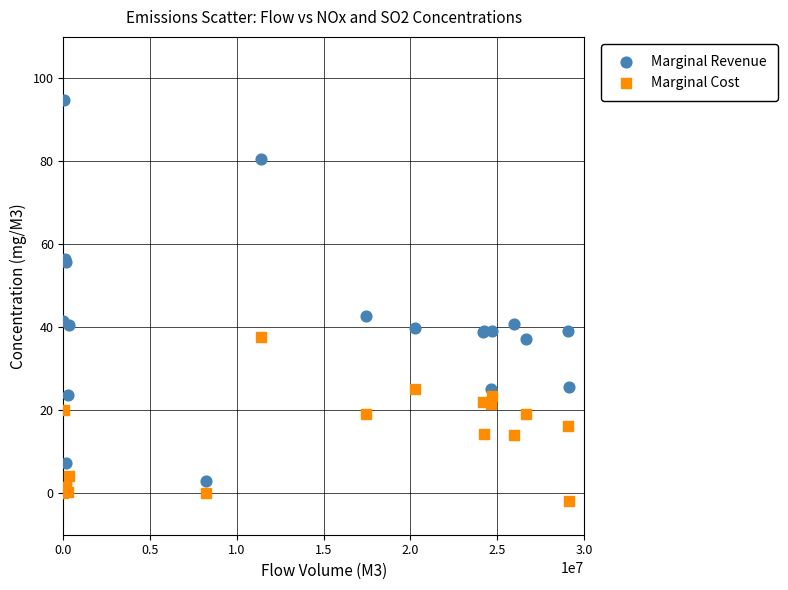

Which series reaches the minimum Y coordinate?

Marginal Cost